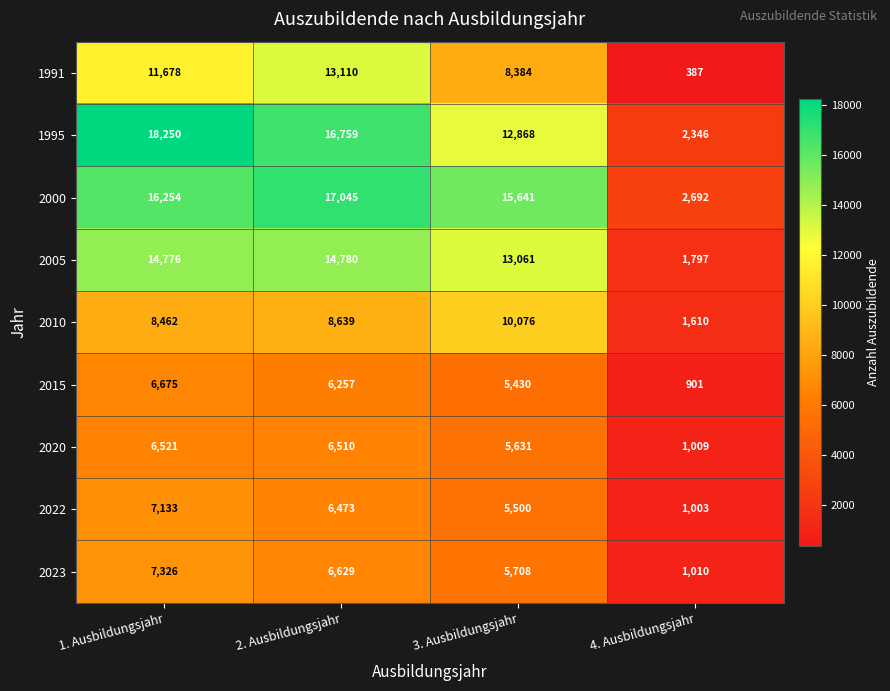

Which series has the largest range (max minus min)?

1995